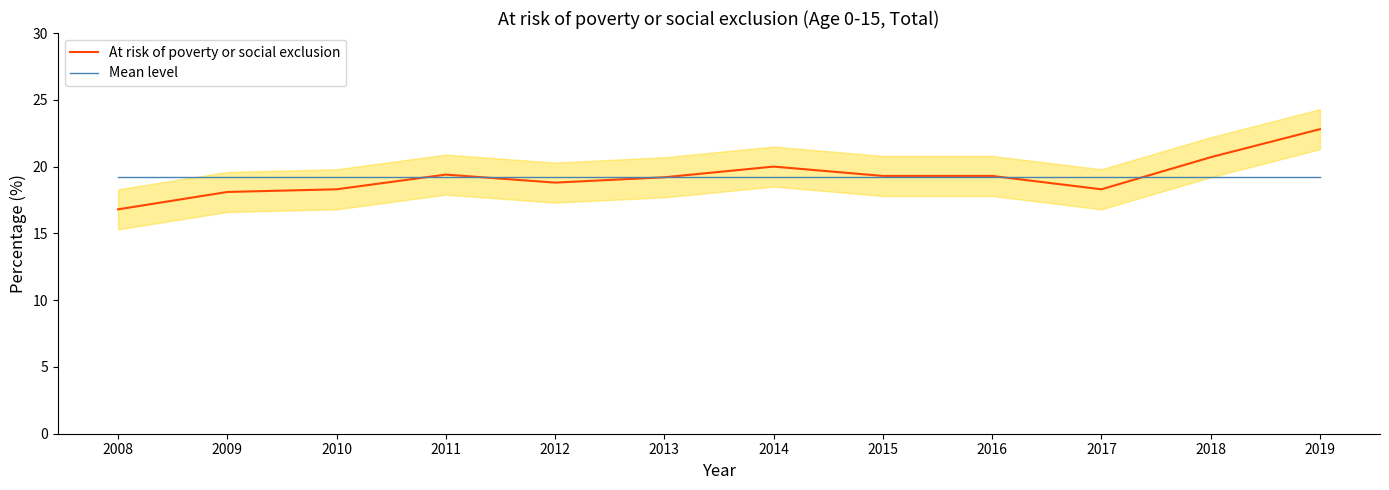

List the labels in order of At risk of poverty or social exclusion value, smallest first.

2008, 2009, 2010, 2017, 2012, 2013, 2015, 2016, 2011, 2014, 2018, 2019